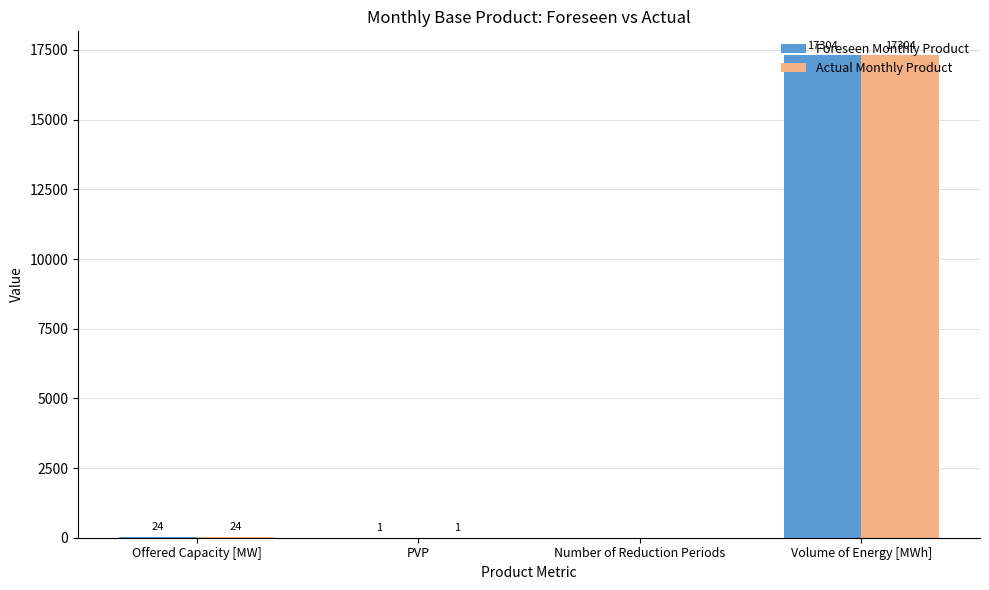

Count the number of categories in the chart.

4